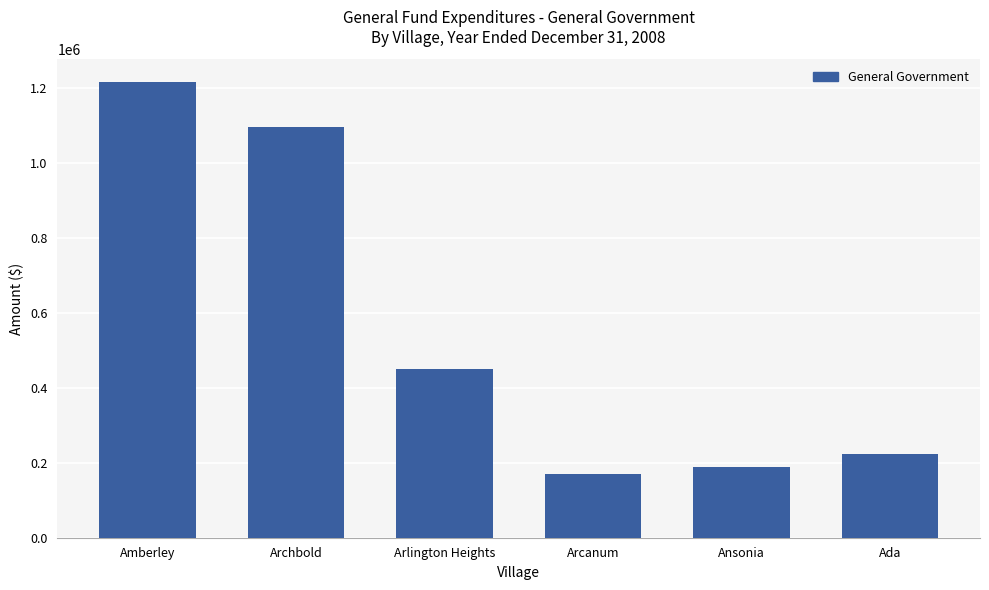

What is the difference between the values at Arlington Heights and Archbold?

644917